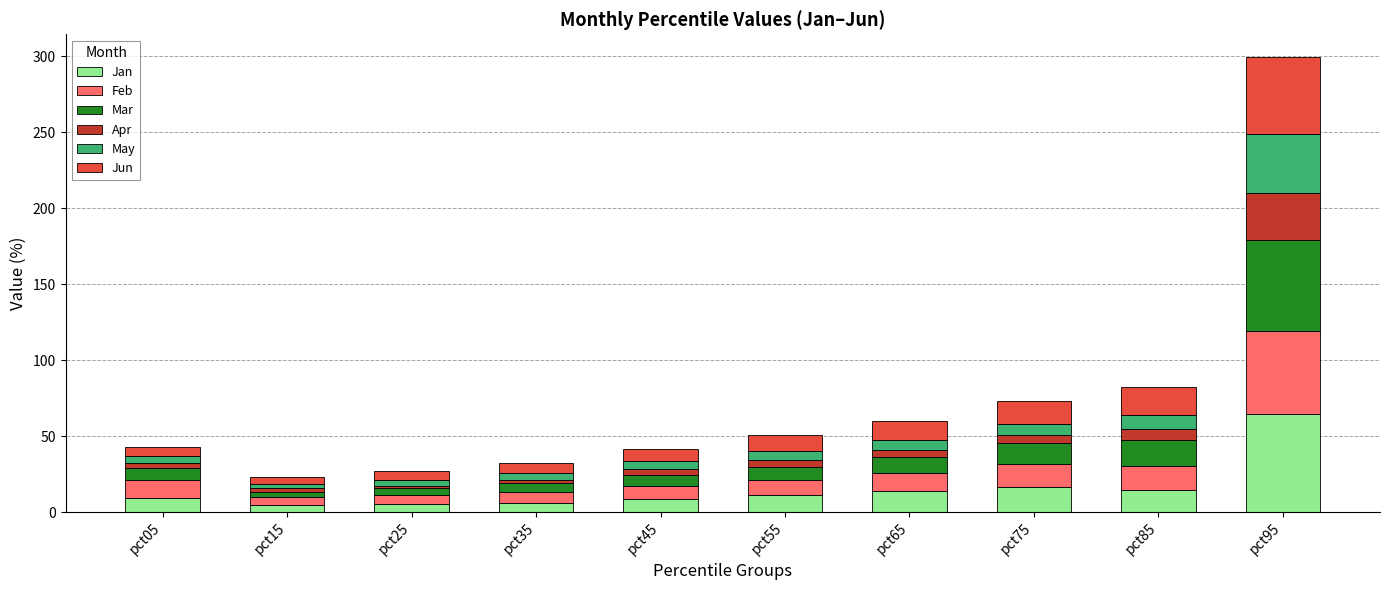

Is it true that Jan equals 5.3 at pct25?

True